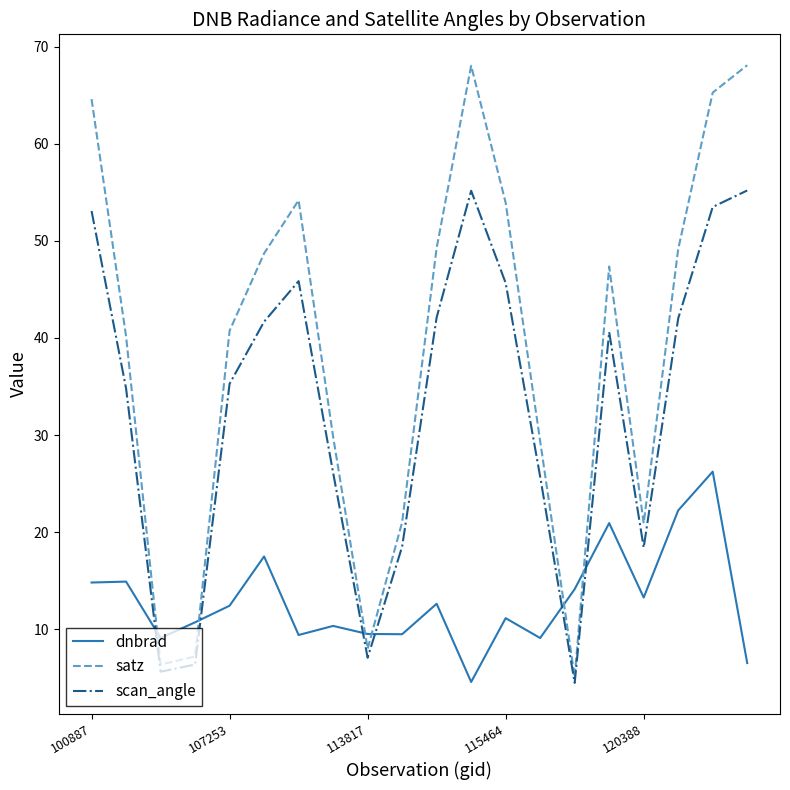

What is the difference between the maximum and minimum values in the satz series?

63.0